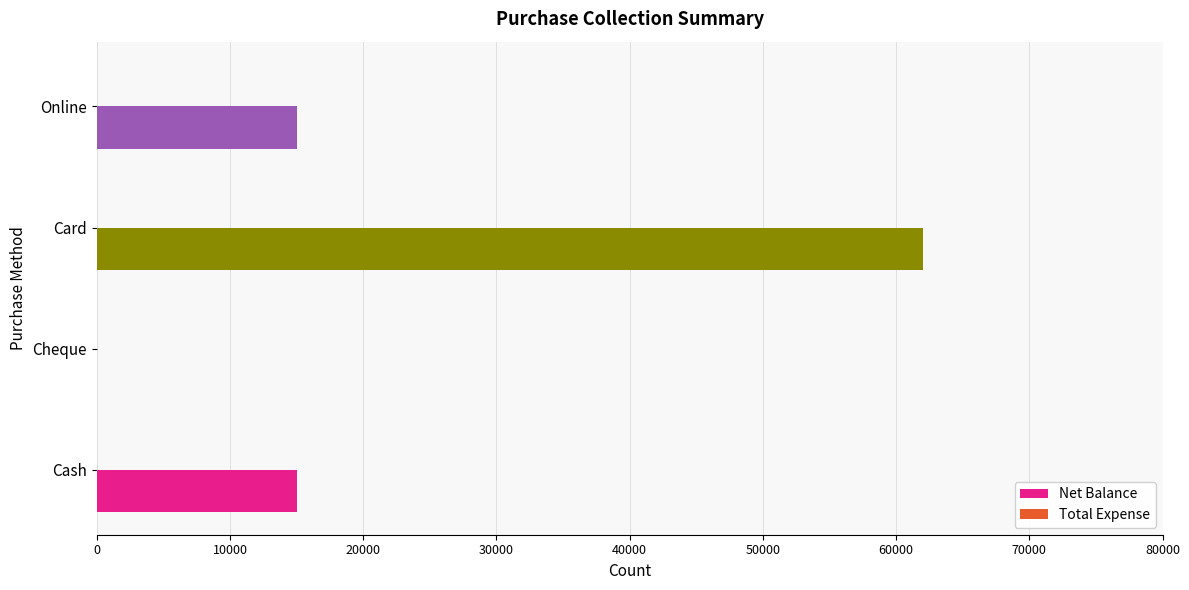

What is the greatest value displayed?

62000